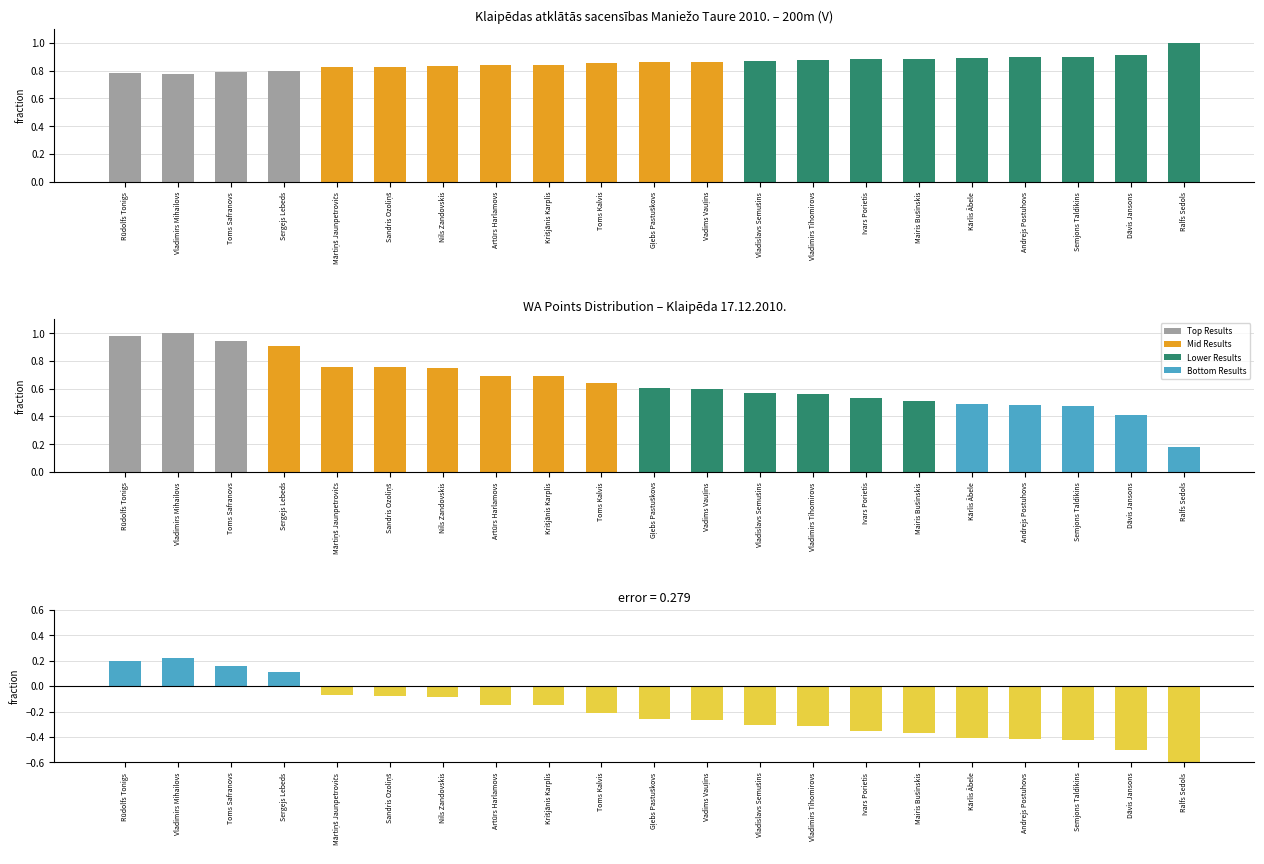

What is the minimum value for WA Points?

0.2